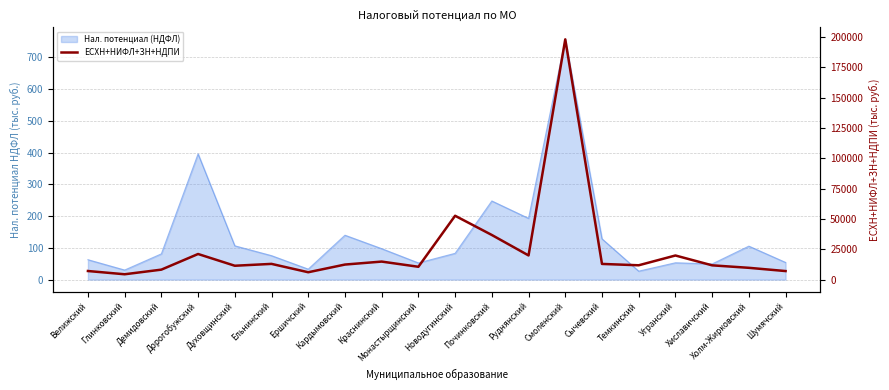

What is the label of the 3rd point from the left?

Демидовский